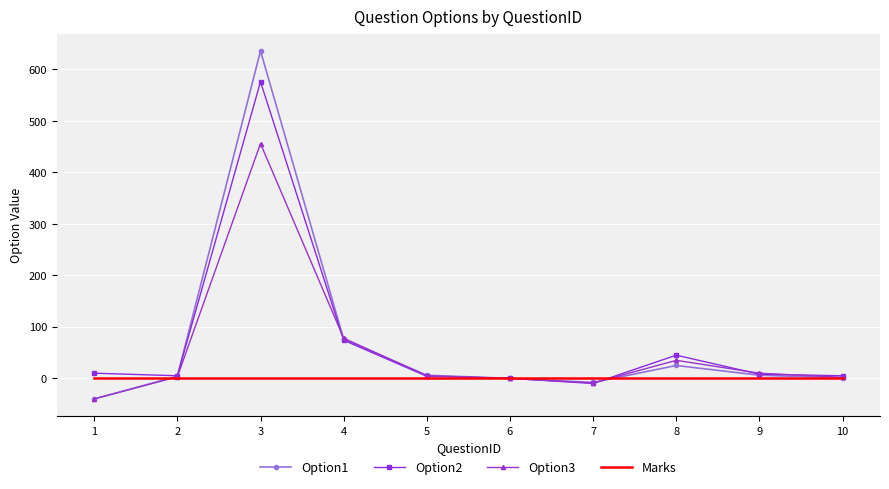

Which category has the highest value in the Option2 series?

3